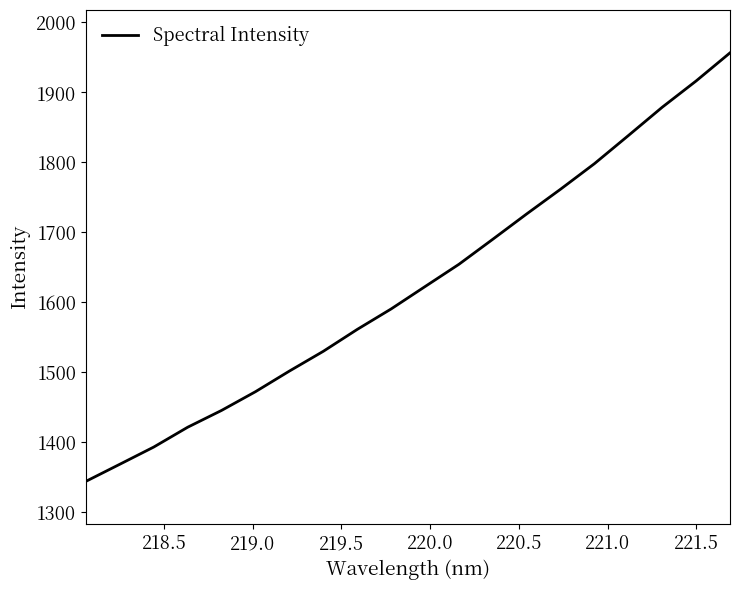

What is the difference between the maximum and minimum values?

612.4